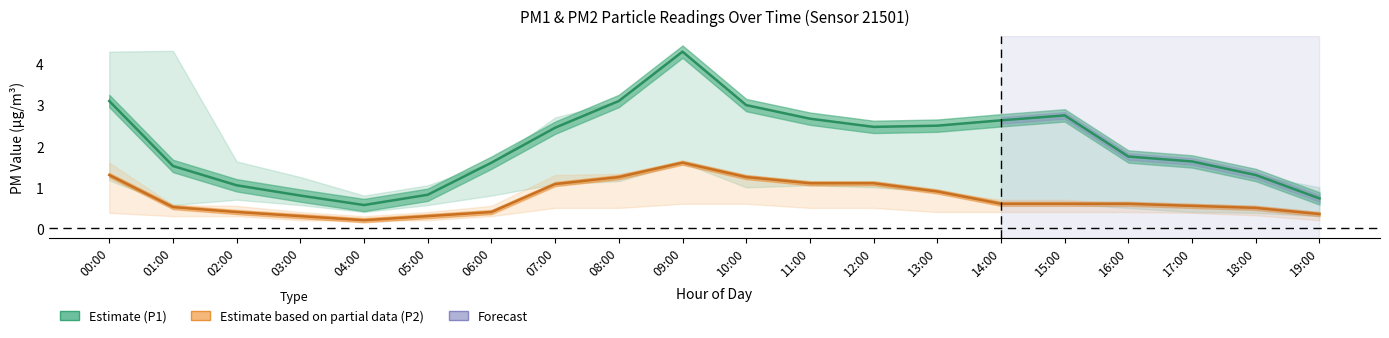

True or false: P2 (Partial Data) and P1 (Estimate) cross at least once.

False